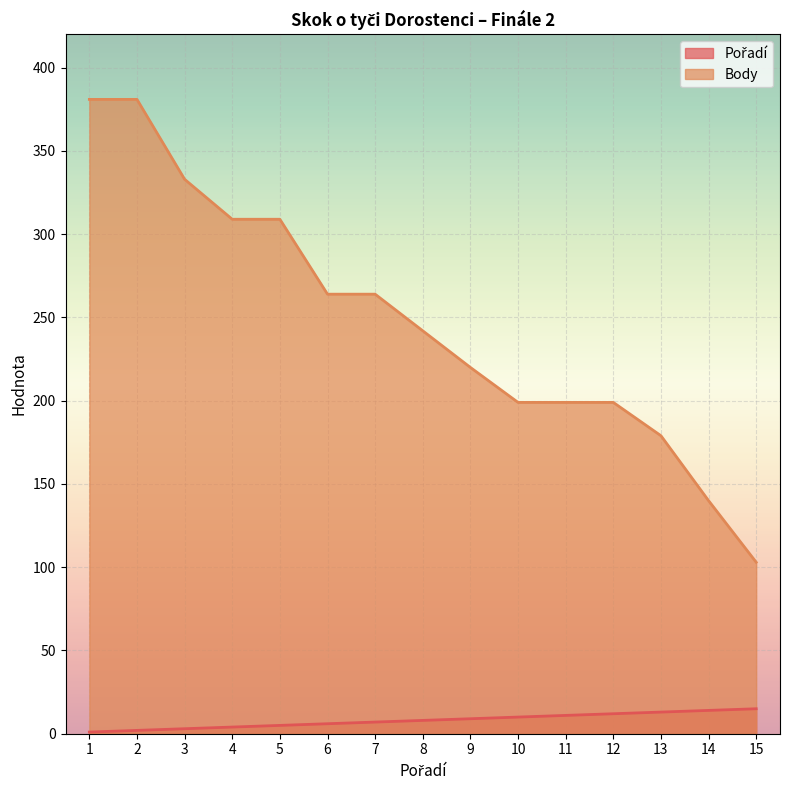

Which series changed the most between 3 and 8?

Body